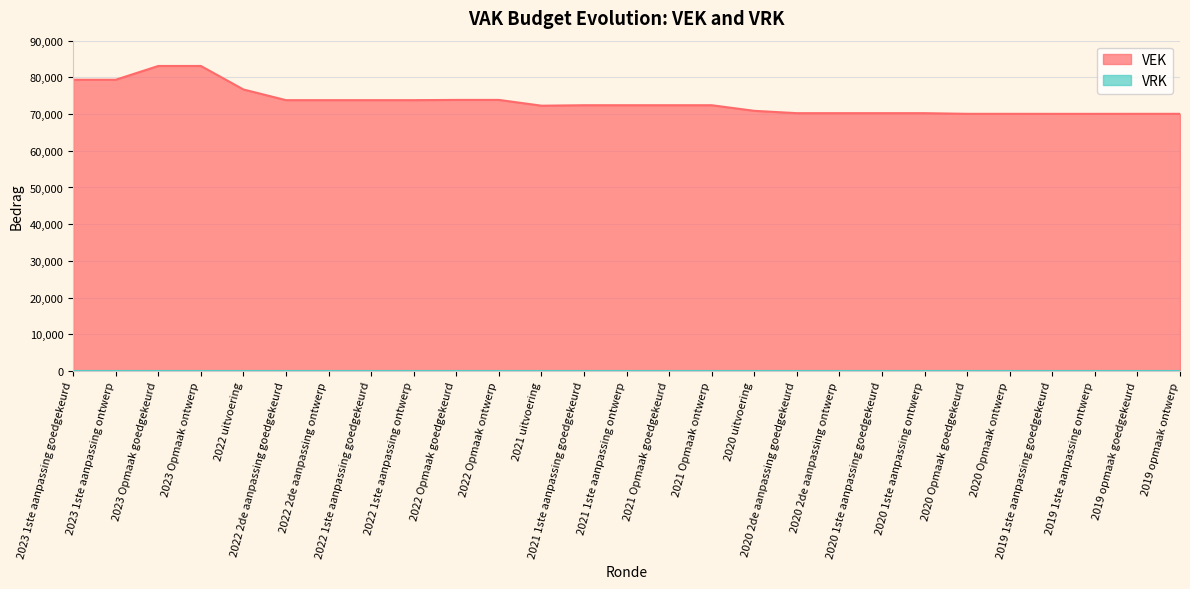

How many interior local valleys (lower than both neighbors) does the data have?

1